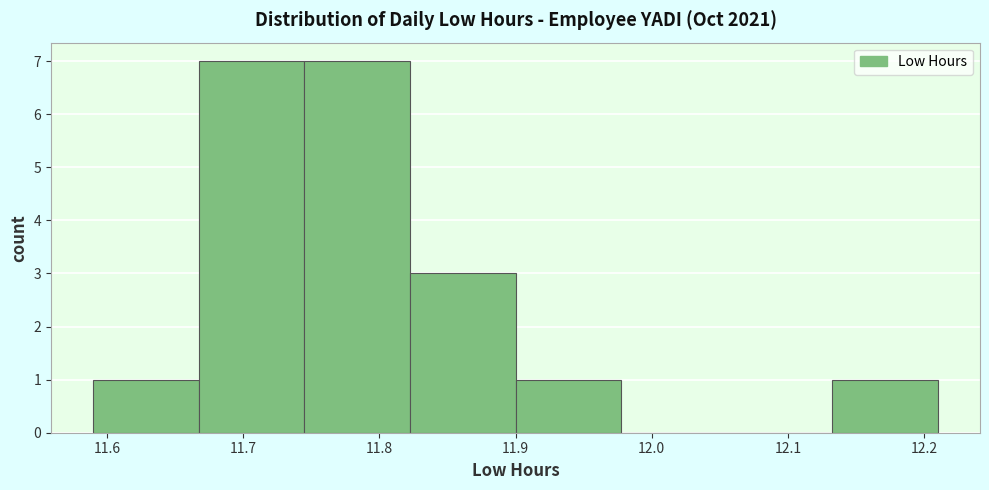

Reading left to right, list every bar in this chart as the range it spans on the x-axis followed by its height. Neither the bar edges nor the heights are printed on the chart, so give them approximately, as read against the axes.

11.59 to 11.67: 1
11.67 to 11.75: 7
11.75 to 11.82: 7
11.82 to 11.90: 3
11.90 to 11.98: 1
11.98 to 12.06: 0
12.06 to 12.13: 0
12.13 to 12.21: 1